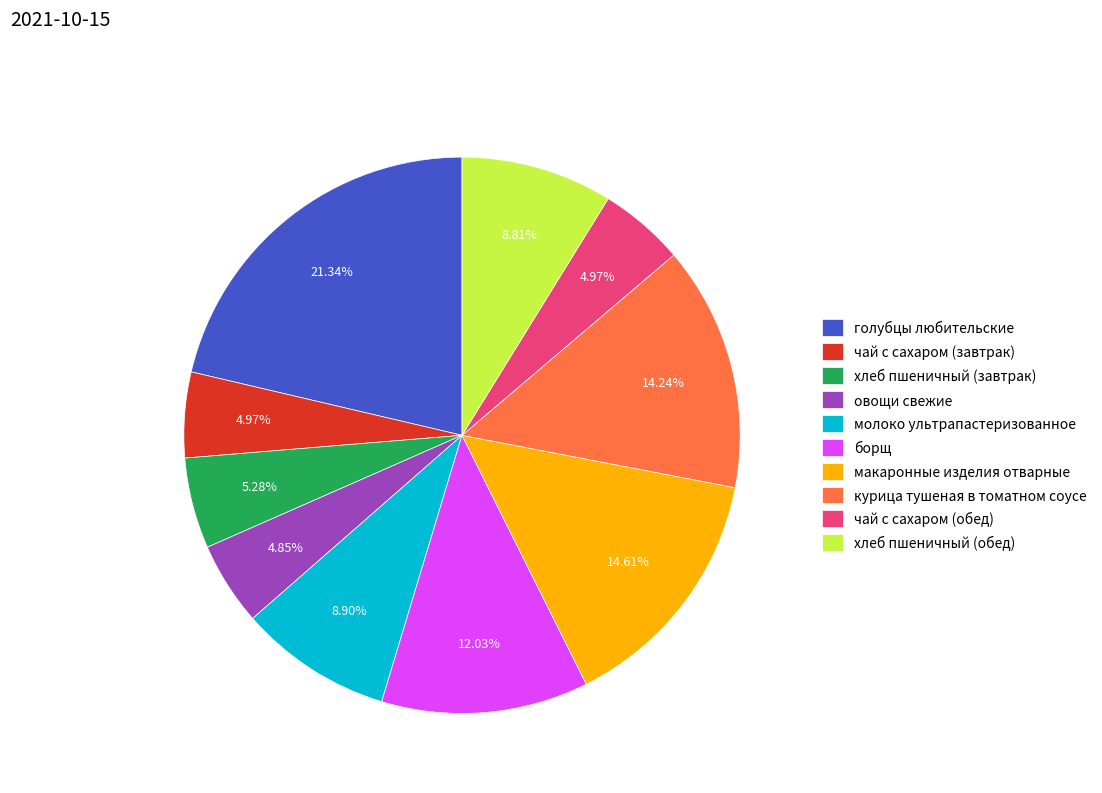

Which category has the biggest portion of the pie?

голубцы любительские